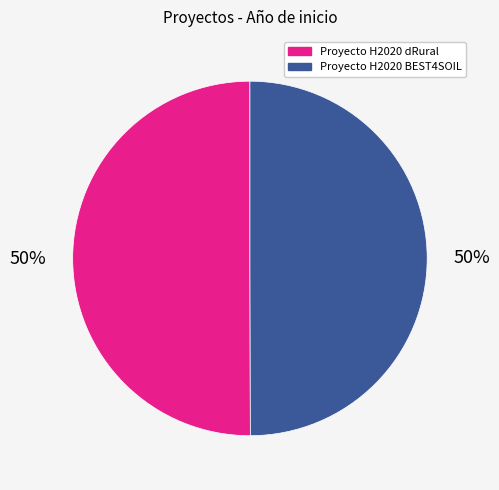

Count the number of slices in the pie.

2